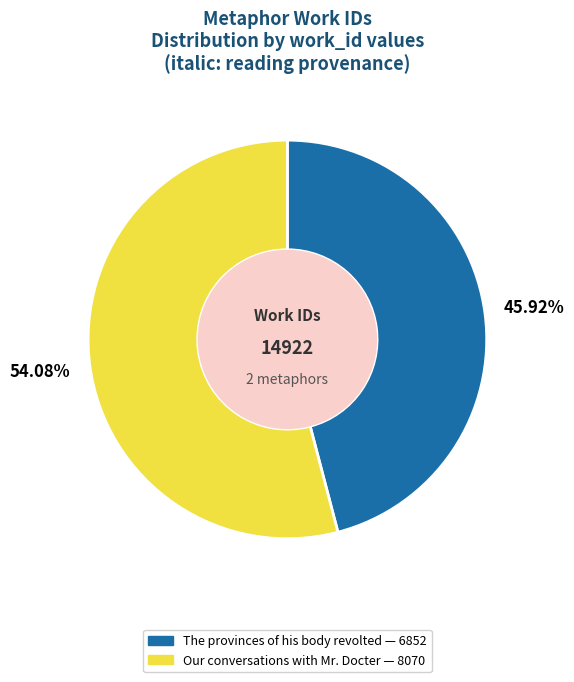

What percentage do Our conversations with Mr. Docter and The provinces of his body revolted together represent?

100.0%